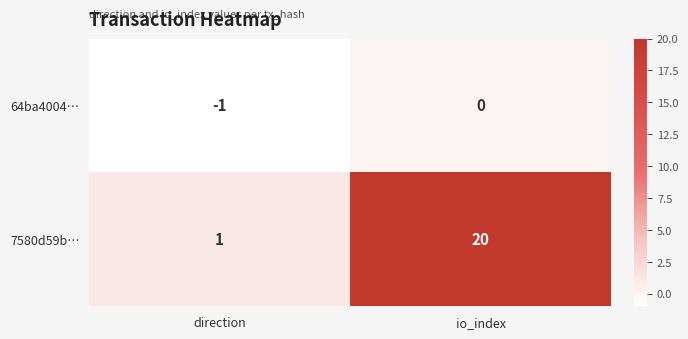

Is it true that 64ba4004… equals -1 at direction?

True